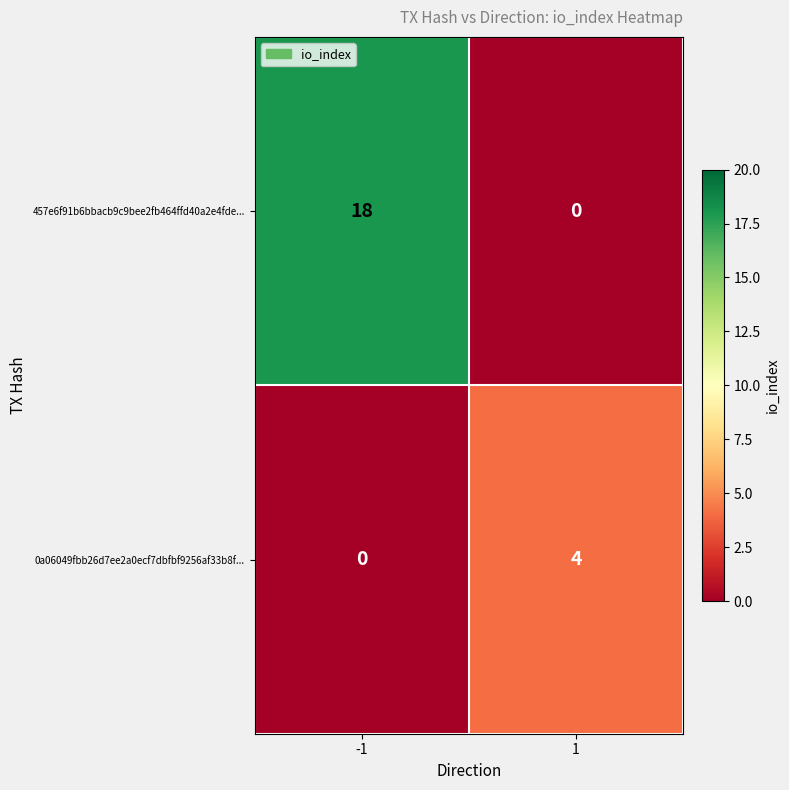

Reading right to left, extract all data points from this chart.

457e6f91b6bbacb9c9bee2fb464ffd40a2e4fde...: 0	18
0a06049fbb26d7ee2a0ecf7dbfbf9256af33b8f...: 4	0